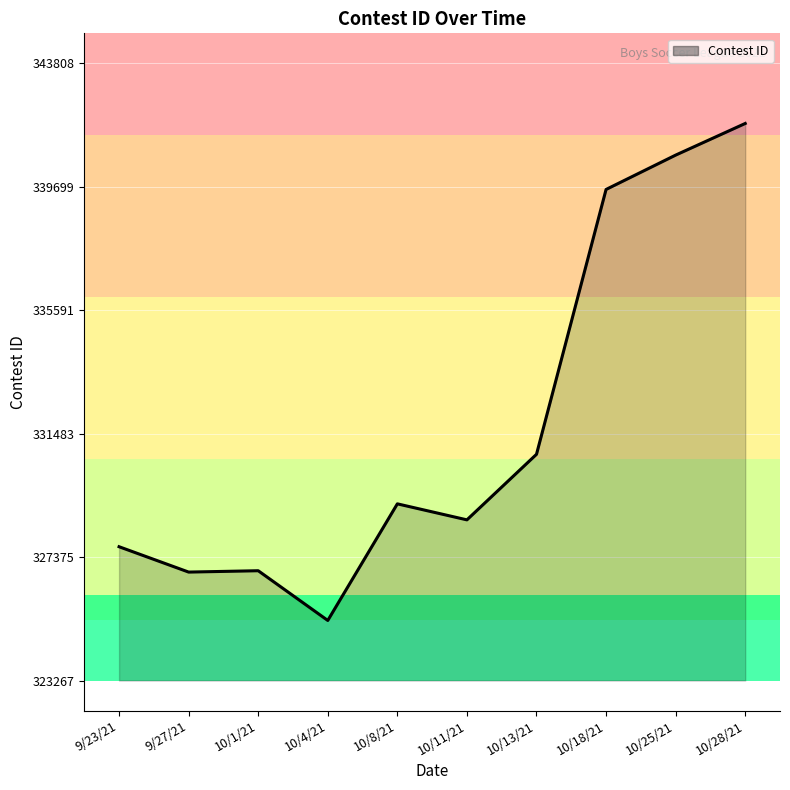

What is the average value?

331752